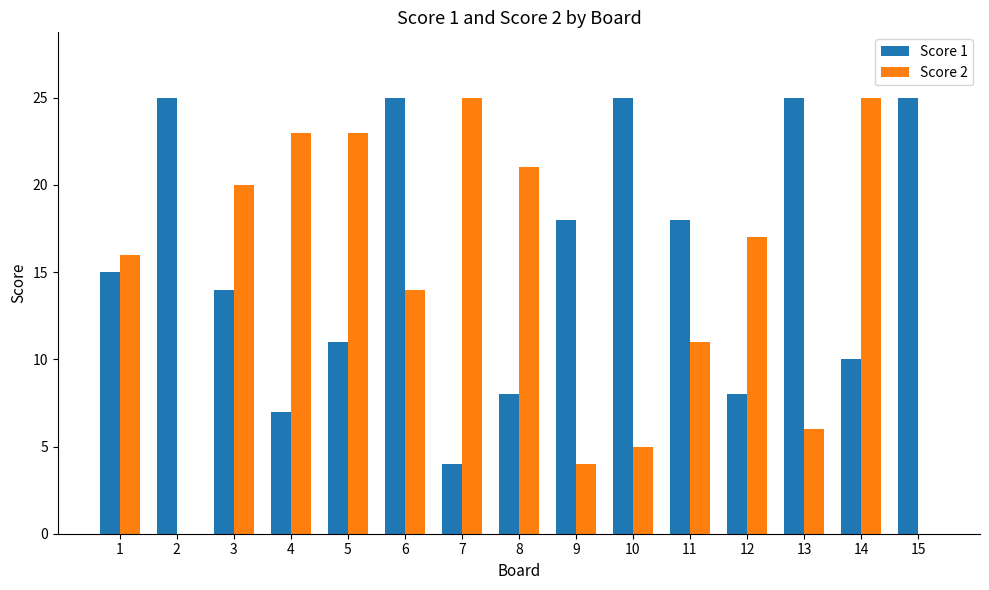

Is the value of Score 2 at 10 greater than the value of Score 1 at 13?

No